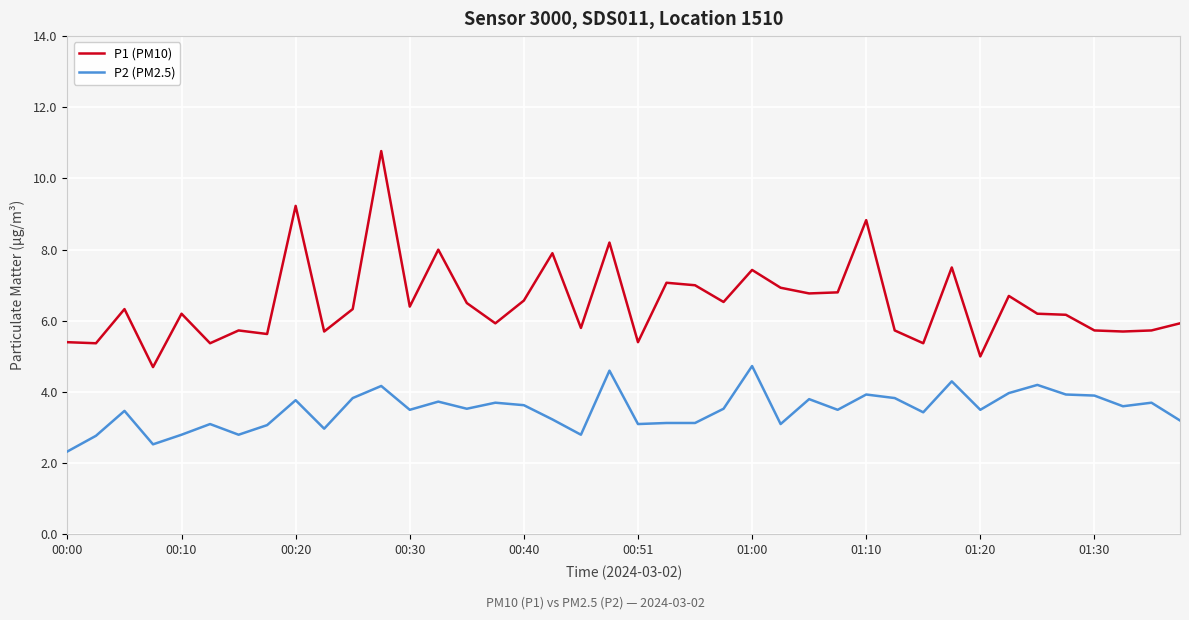

True or false: P2 (PM2.5) and P1 (PM10) cross at least once.

False